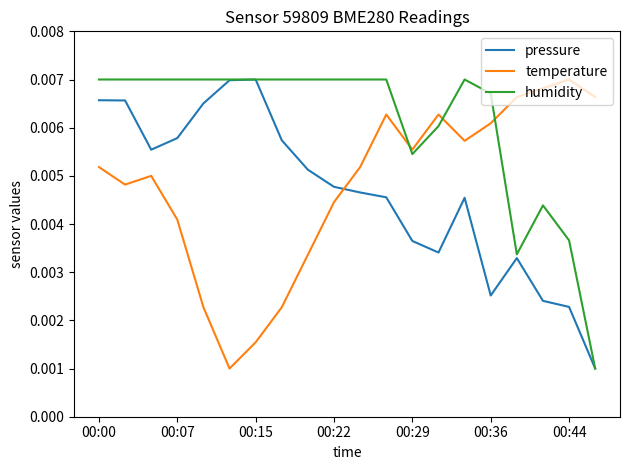

After their last crossing, which series has the higher values: temperature or pressure?

temperature